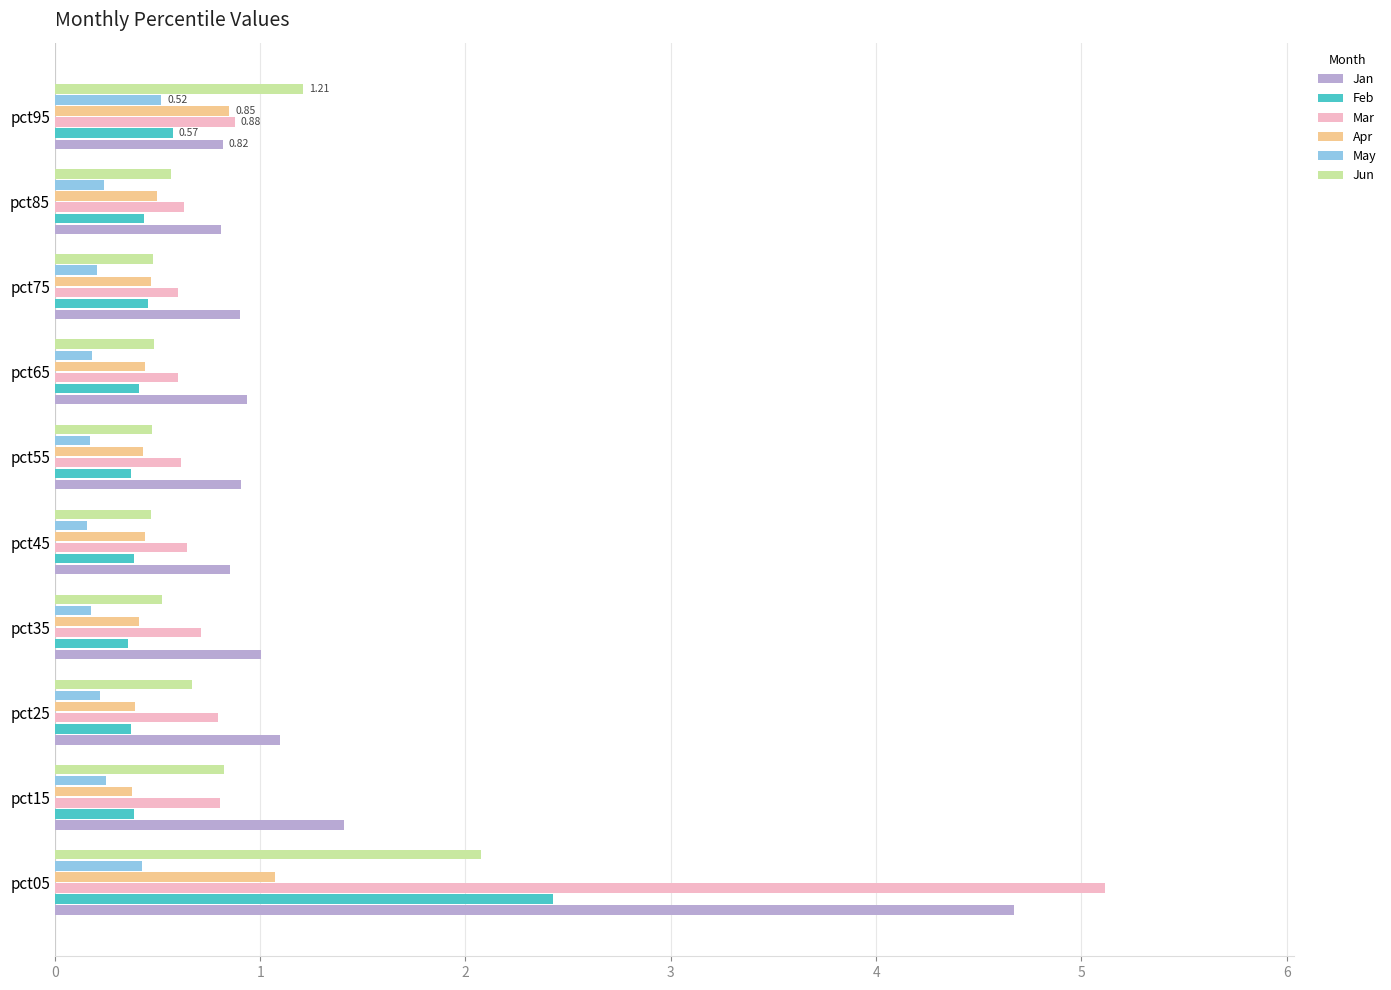

Is the value of Jan at pct25 greater than the value of Feb at pct35?

Yes